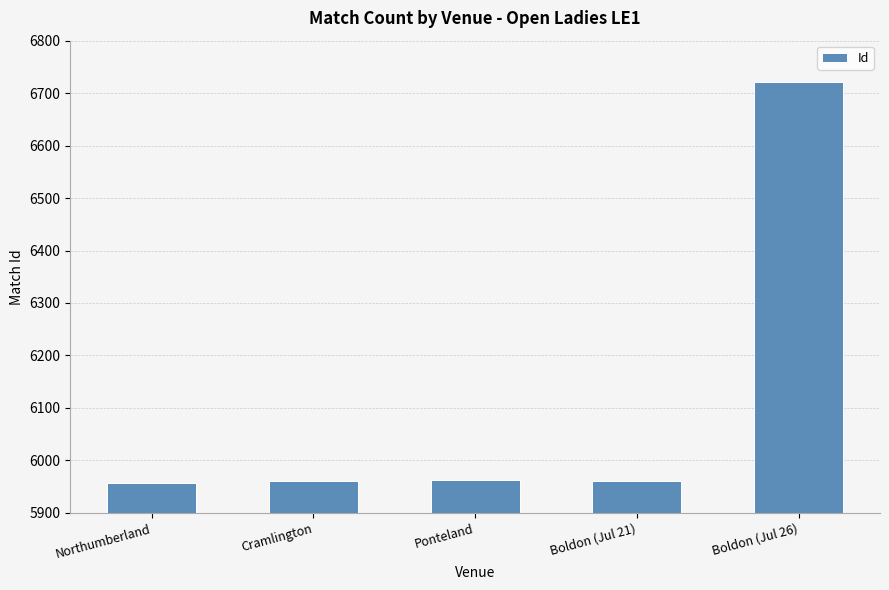

The chart shows a value of 10321 at Cramlington. True or false?

False